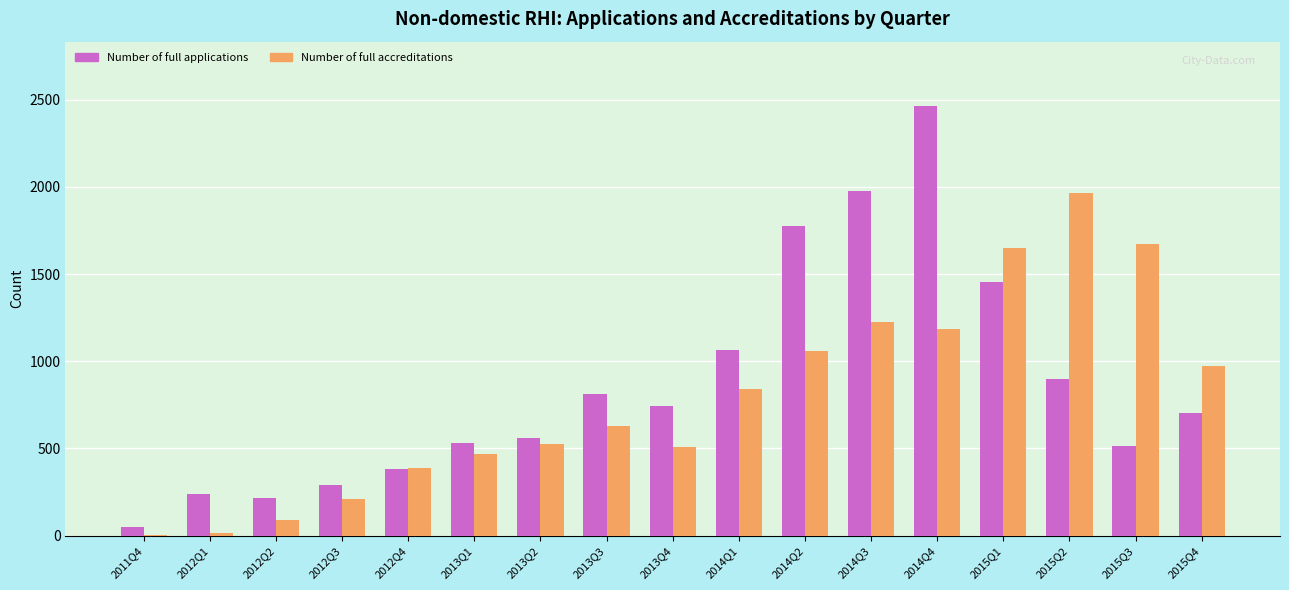

Which label corresponds to the largest value in the chart?

2014Q4